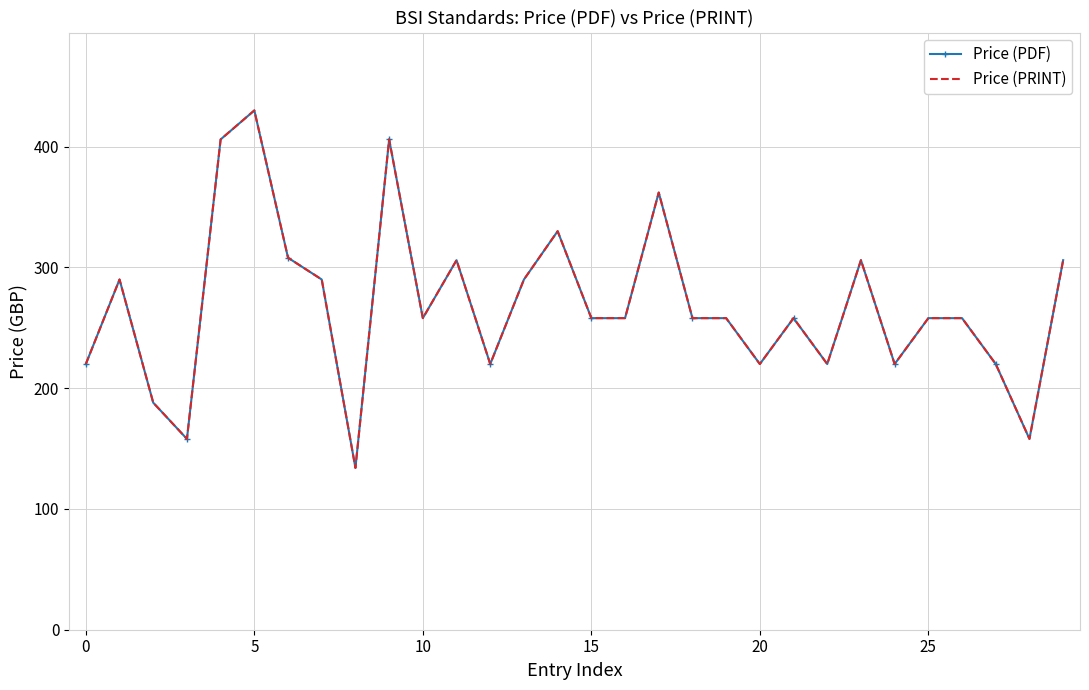

Which series has the largest range (max minus min)?

Price (PDF)